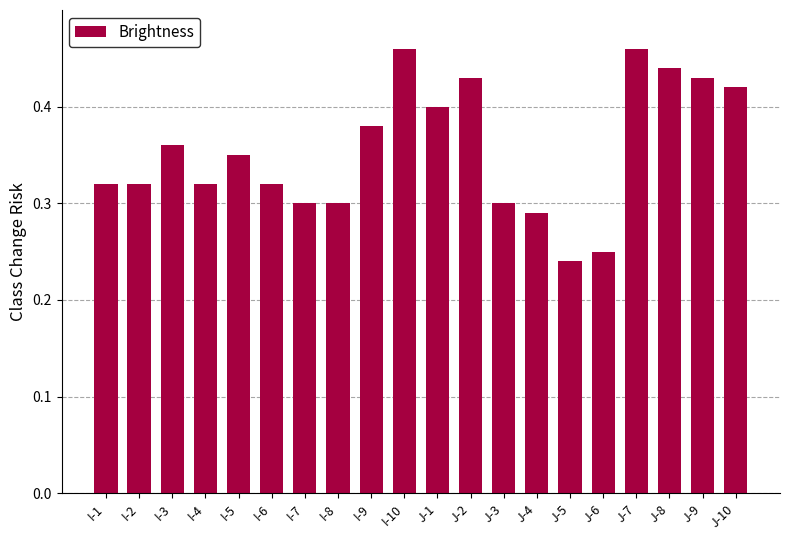

Which category has the lowest value across all series?

J-5